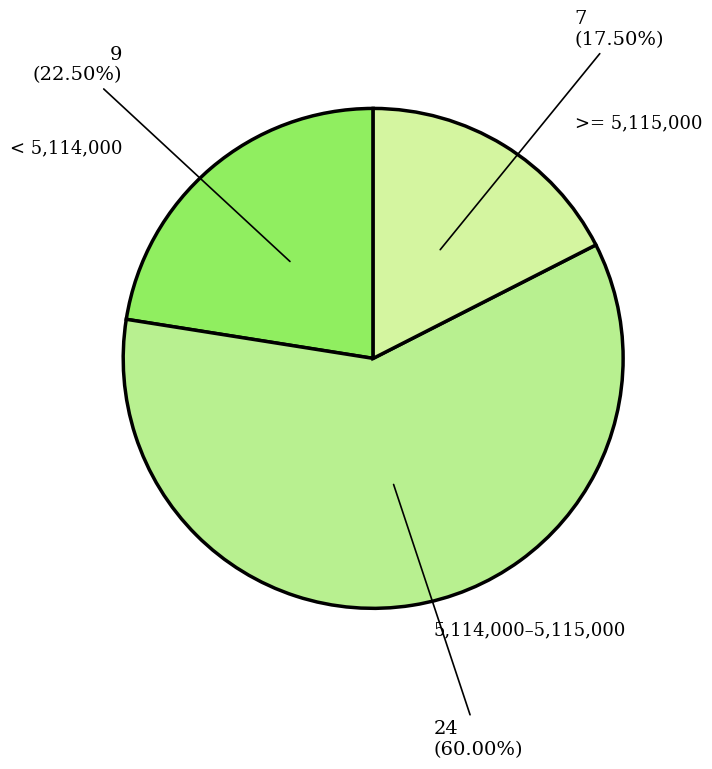

Count the number of slices in the pie.

3